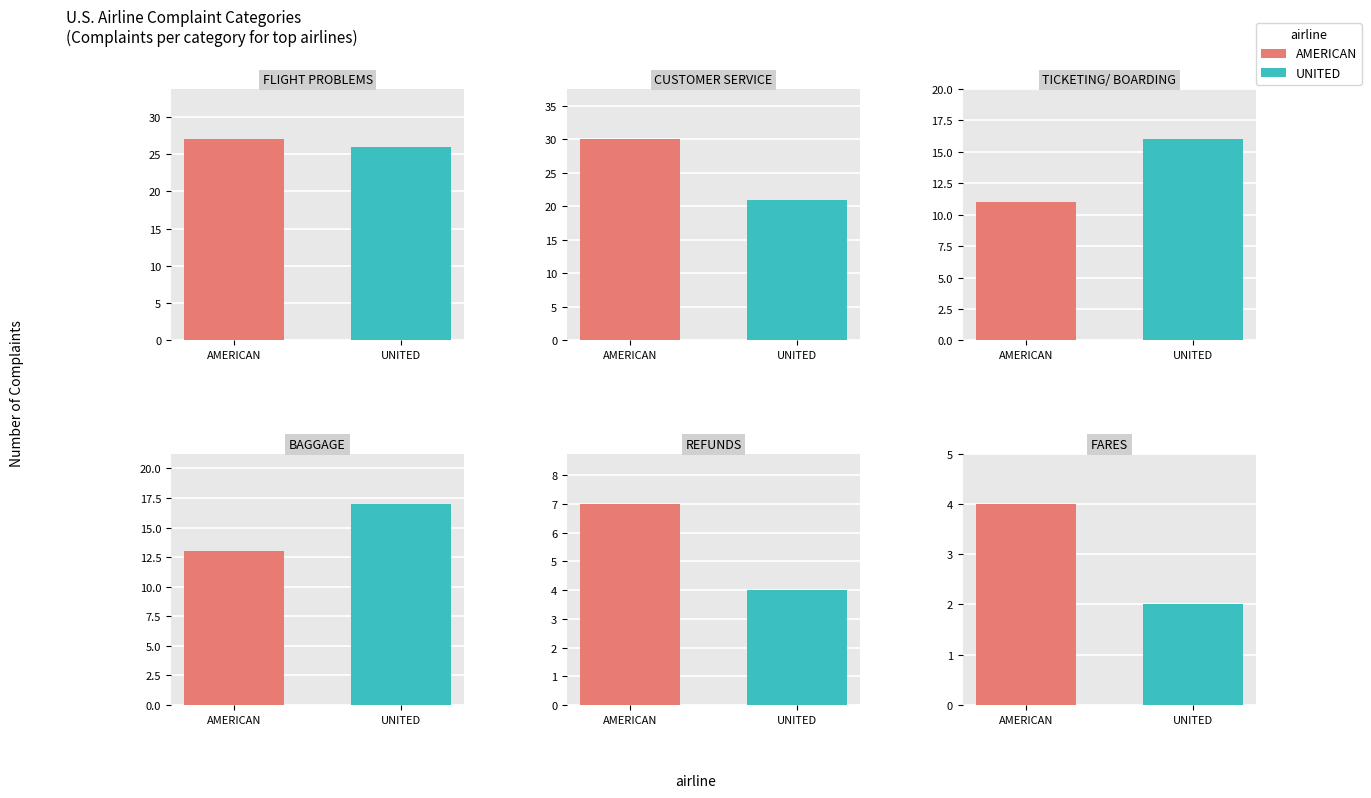

Between AMERICAN and UNITED, which series saw the biggest shift?

CUSTOMER SERVICE